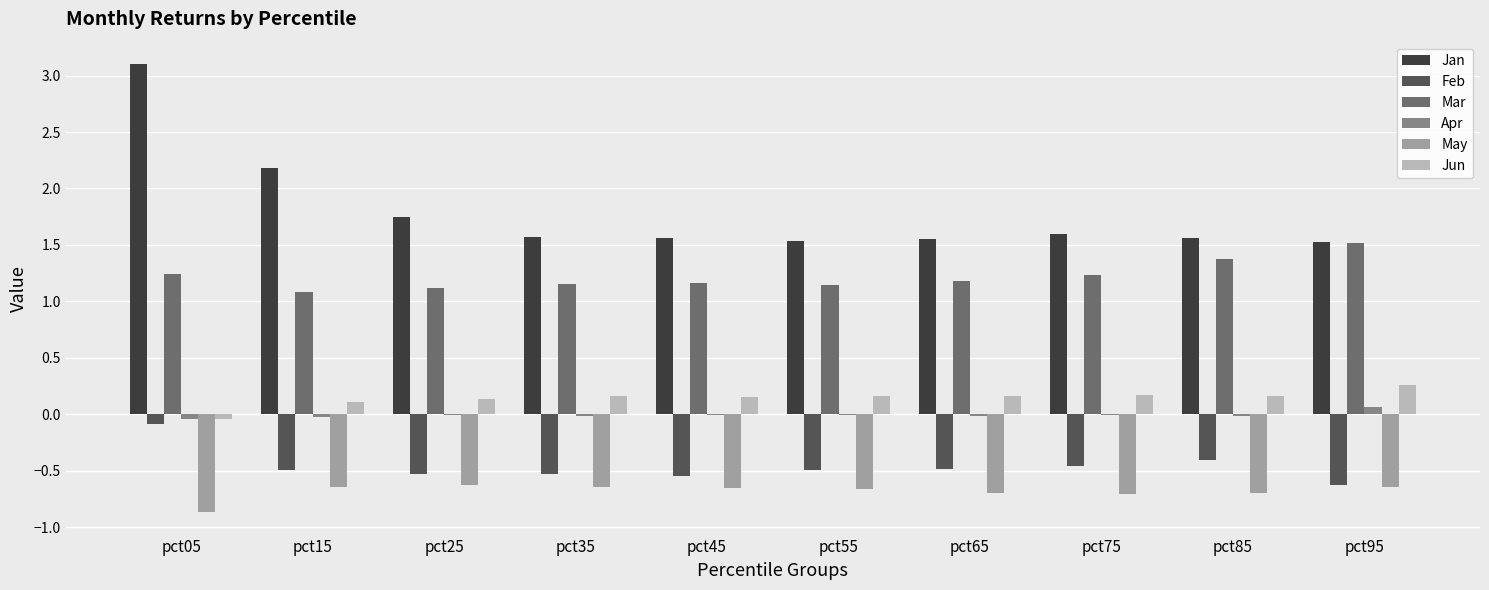

At which category is the sum across all series the highest?

pct05